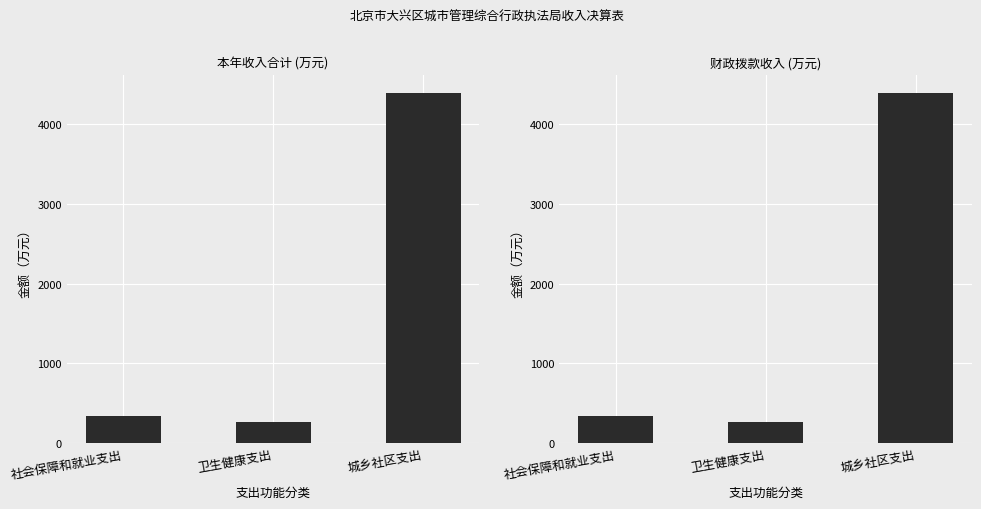

How many data points does each series have?

3